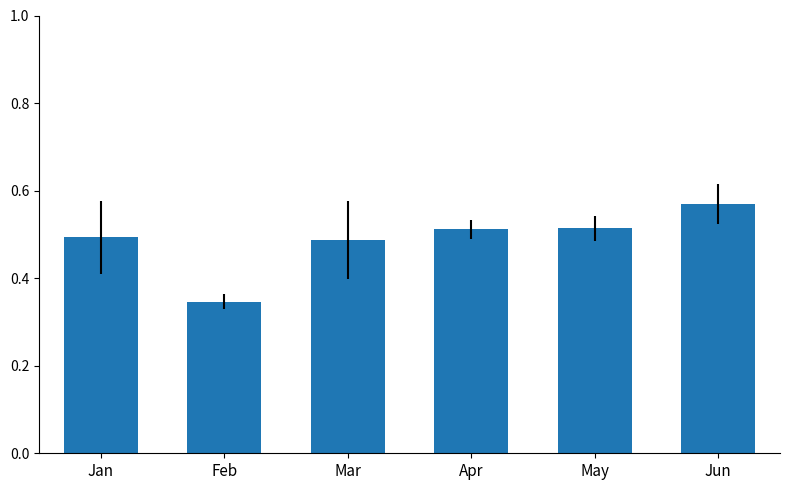

How many values are between 0 and 1?

6